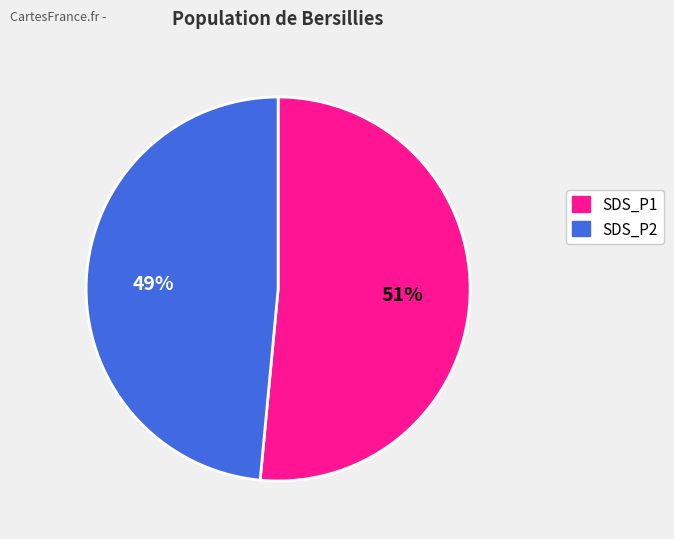

Is the sum of SDS_P2 and SDS_P1 greater than half?

Yes